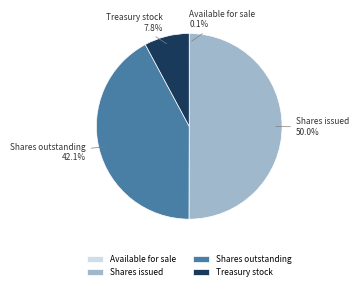

To the nearest percent, what is the average slice percentage?

25%